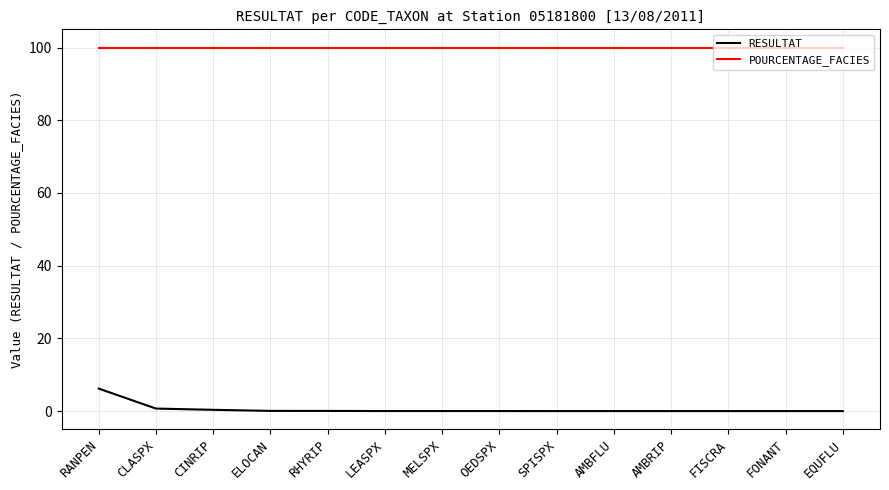

Rank the series at RANPEN from lowest to highest value.

RESULTAT, POURCENTAGE_FACIES